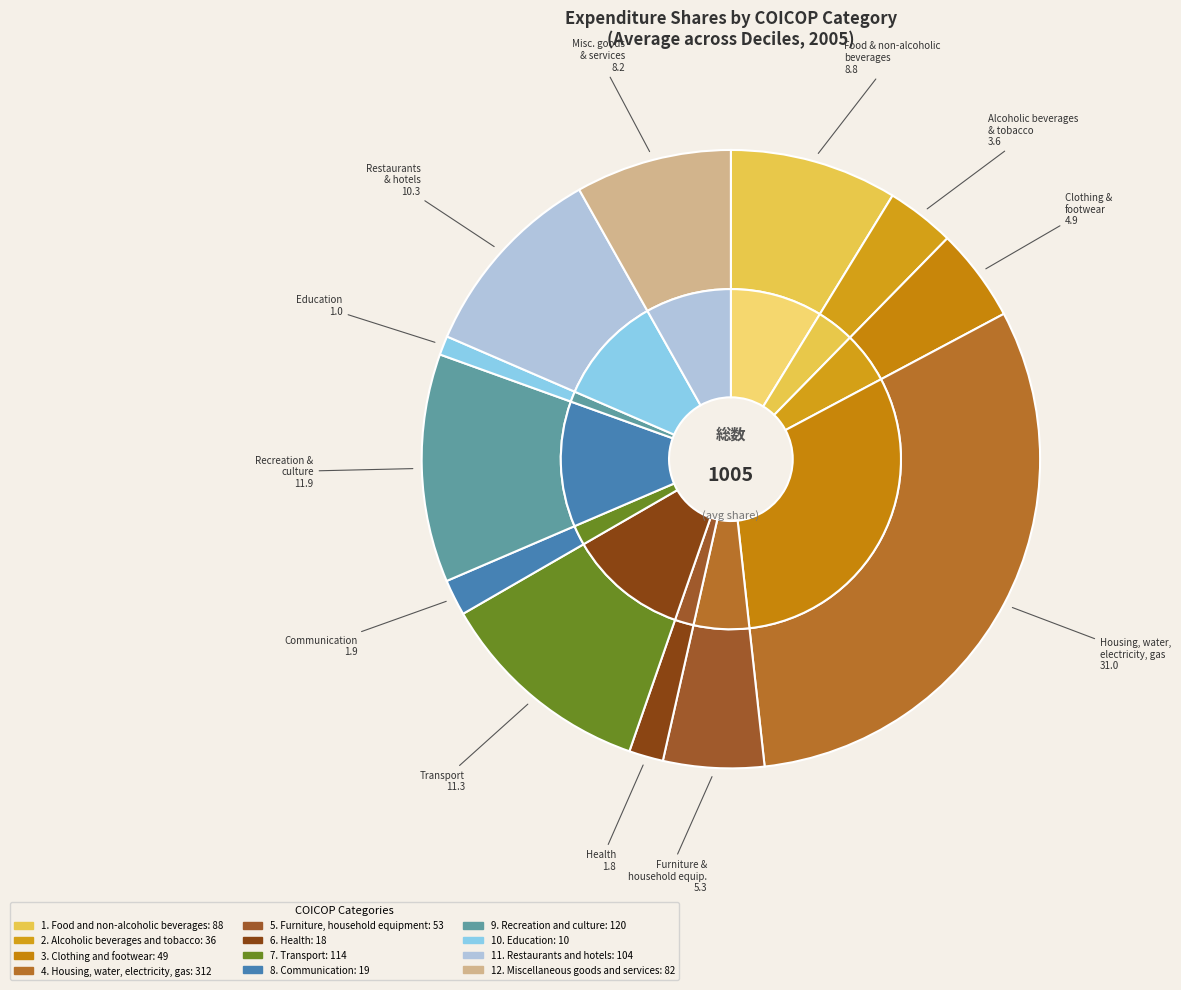

Is it true that 3. Clothing and footwear is 1% of the pie?

False